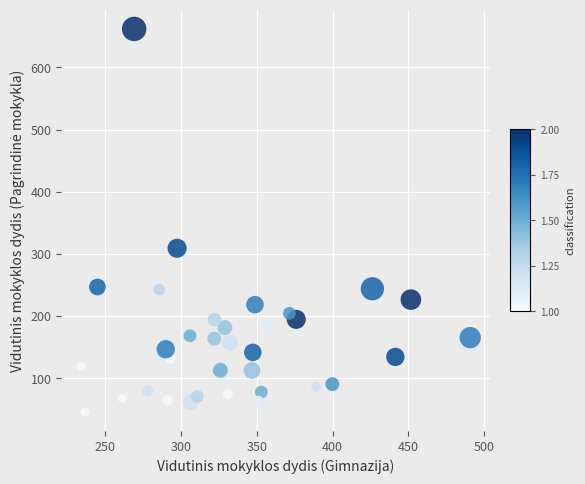

What Y value in the scatter plot is closest to 353?

309.1